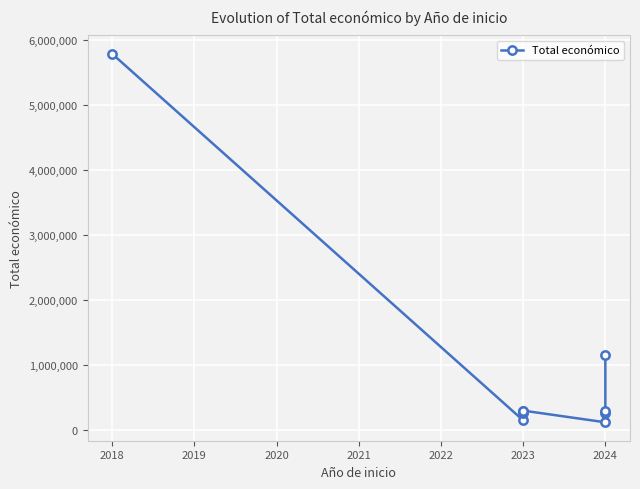

What is the change in value from 2023 to 2024?

-179938